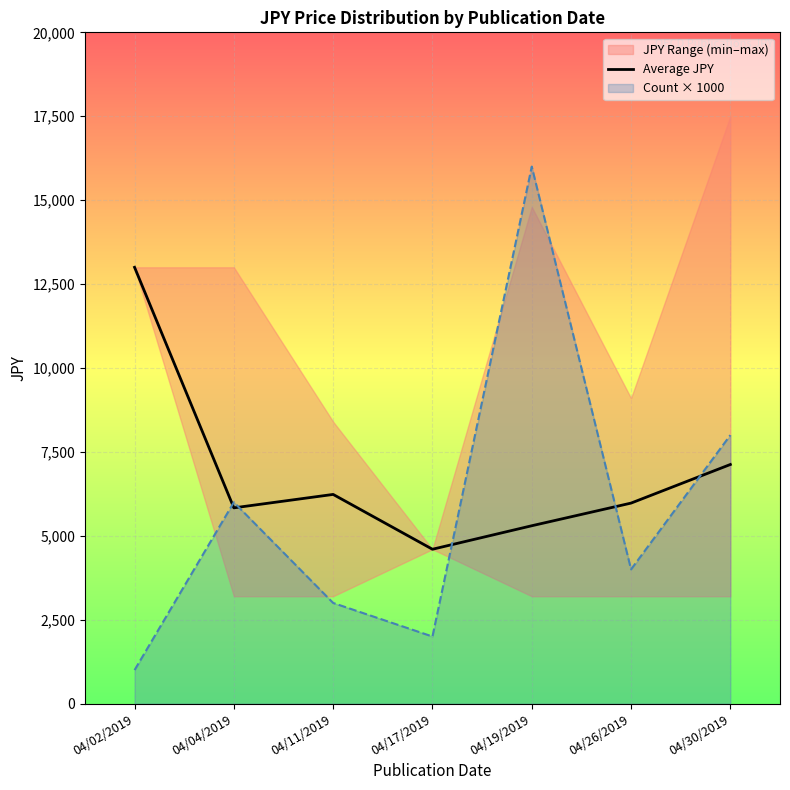

List the labels in order of value, largest first.

04/02/2019, 04/30/2019, 04/11/2019, 04/26/2019, 04/04/2019, 04/19/2019, 04/17/2019